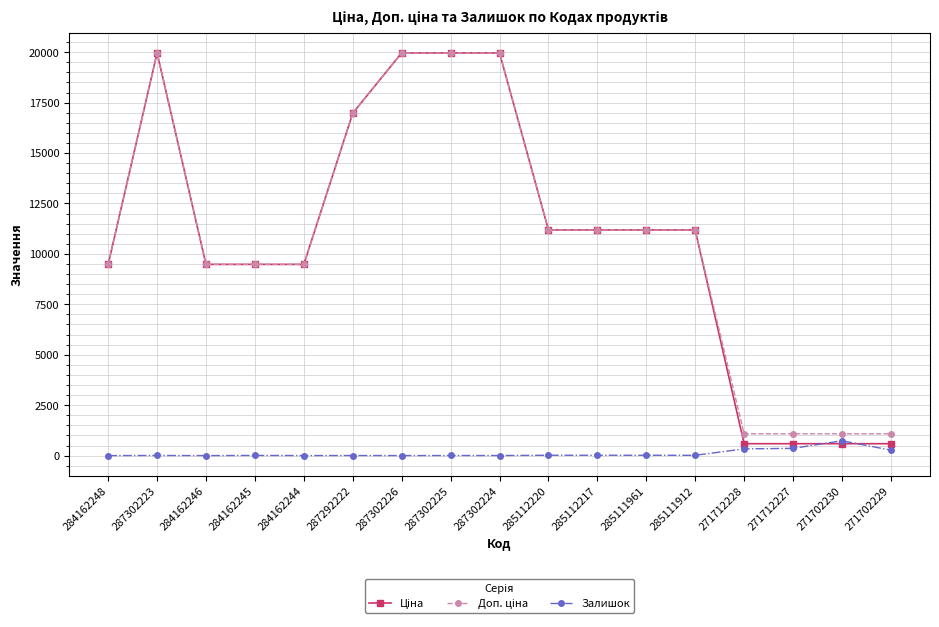

Does the chart have visible grid lines?

Yes